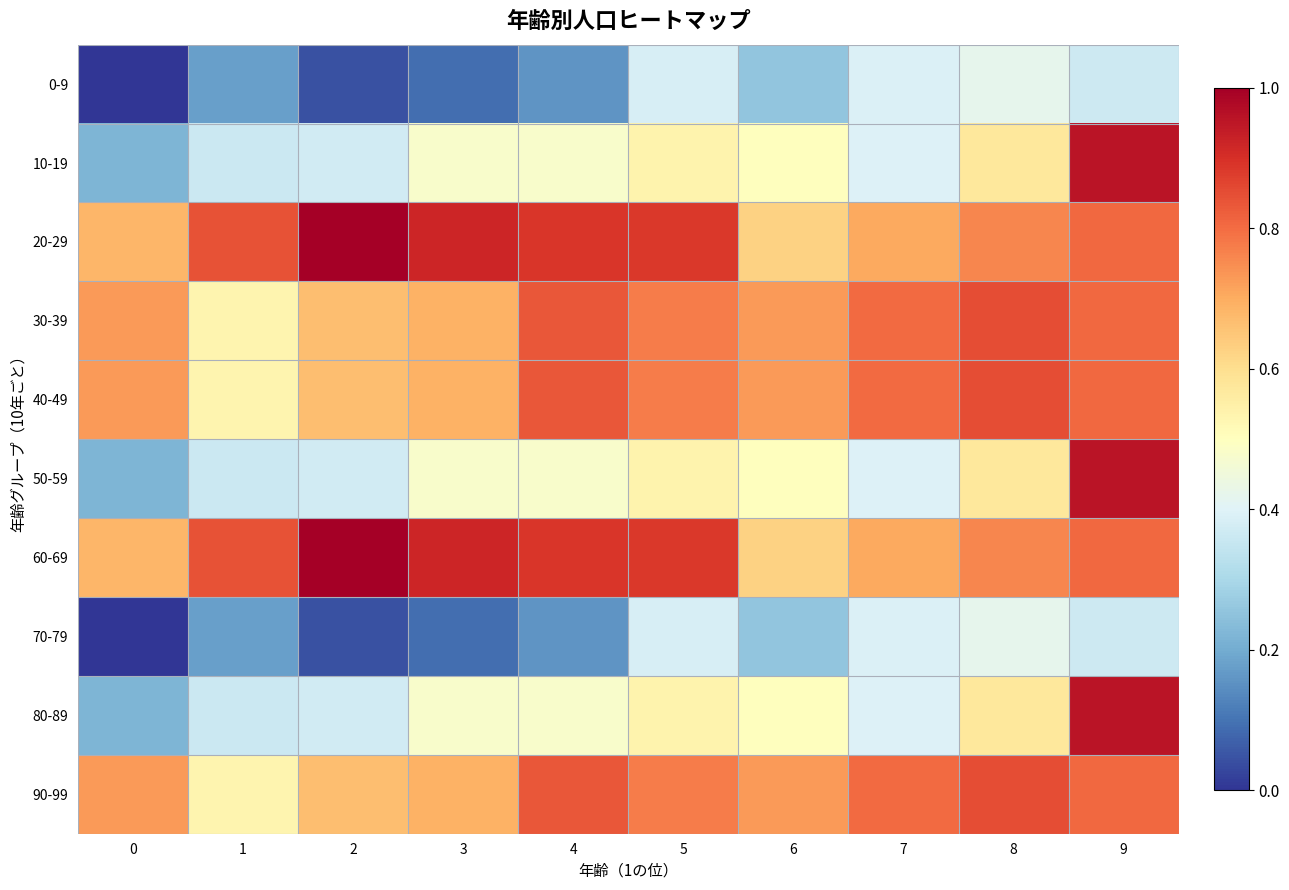

List the series in order of their peak value, lowest first.

0-9, 70-79, 30-39, 40-49, 90-99, 10-19, 50-59, 80-89, 20-29, 60-69